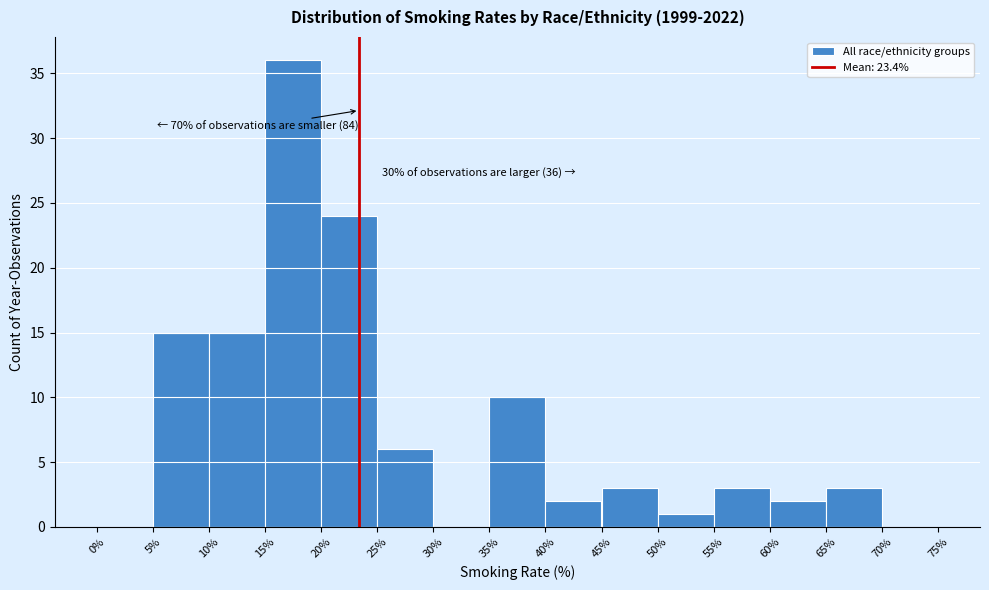

Over which range of the x-axis is the bar tallest?

15% to 20%